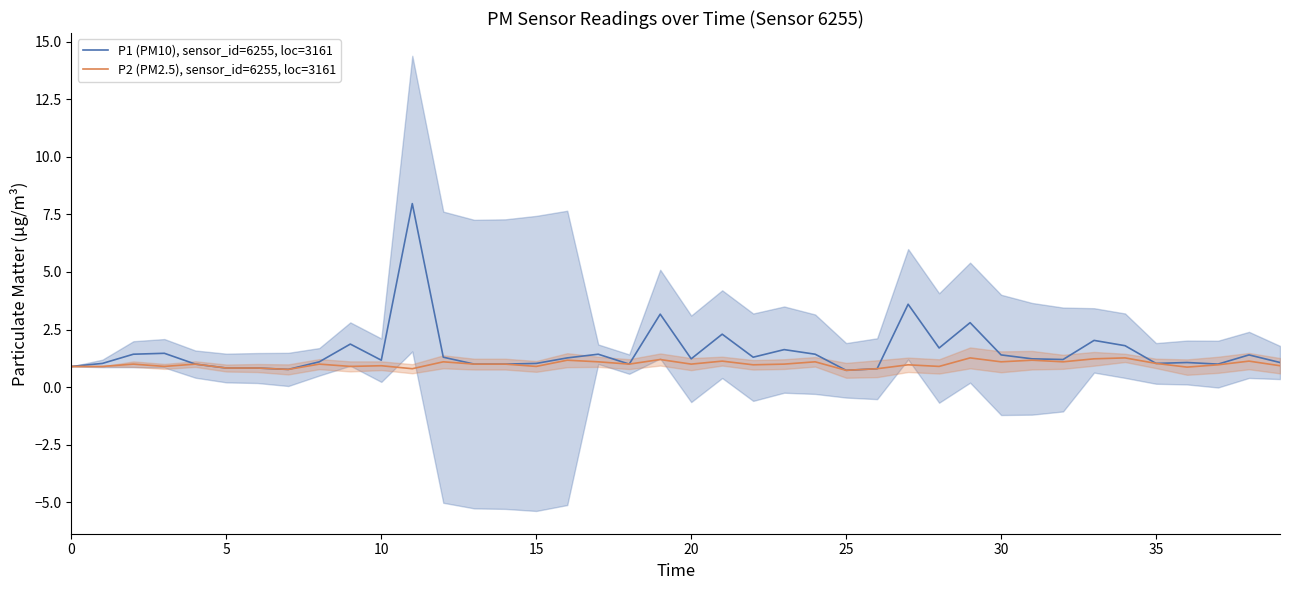

What is the label of the 35th point from the left?

34